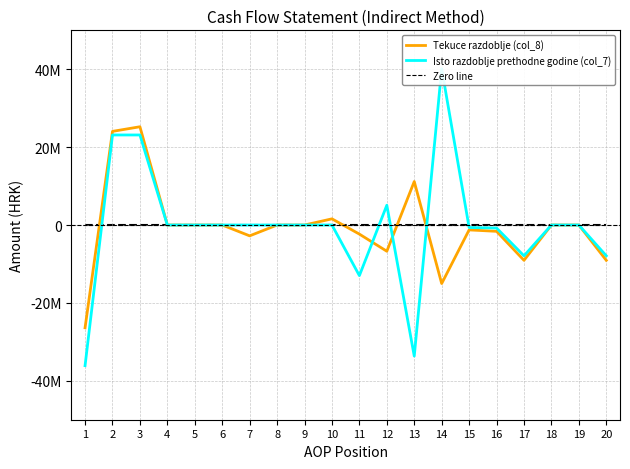

How many times do Isto razdoblje prethodne godine (col_7) and Tekuce razdoblje (col_8) cross each other?

3